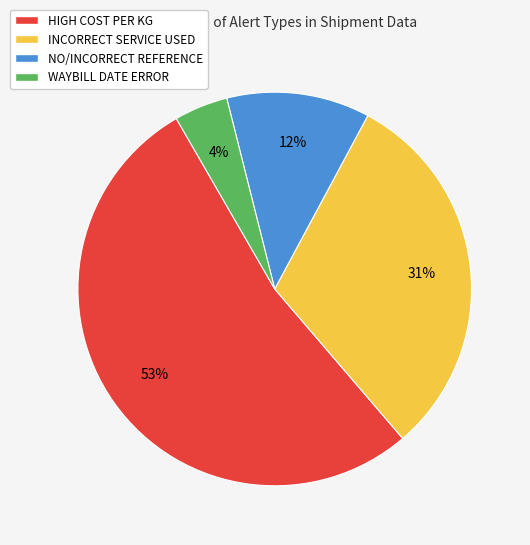

True or false: INCORRECT SERVICE USED accounts for 26% of the total.

False